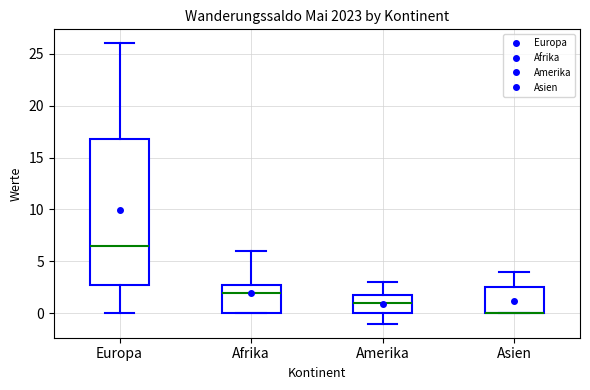

Which box is the tallest, from its lower edge to its upper edge?

Europa